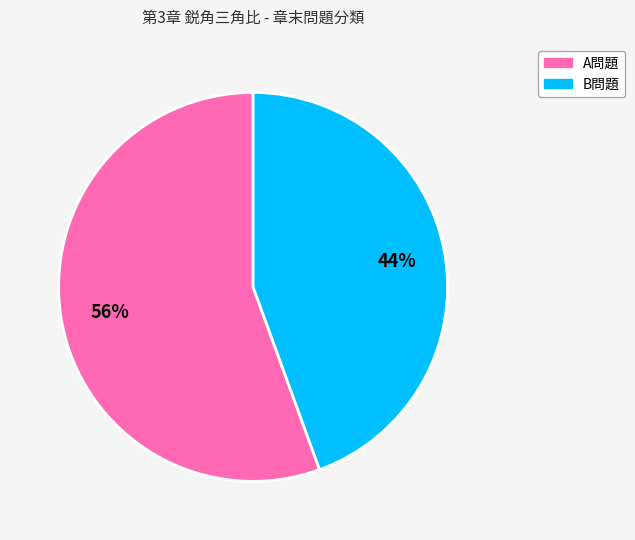

Does any single category account for the majority?

Yes